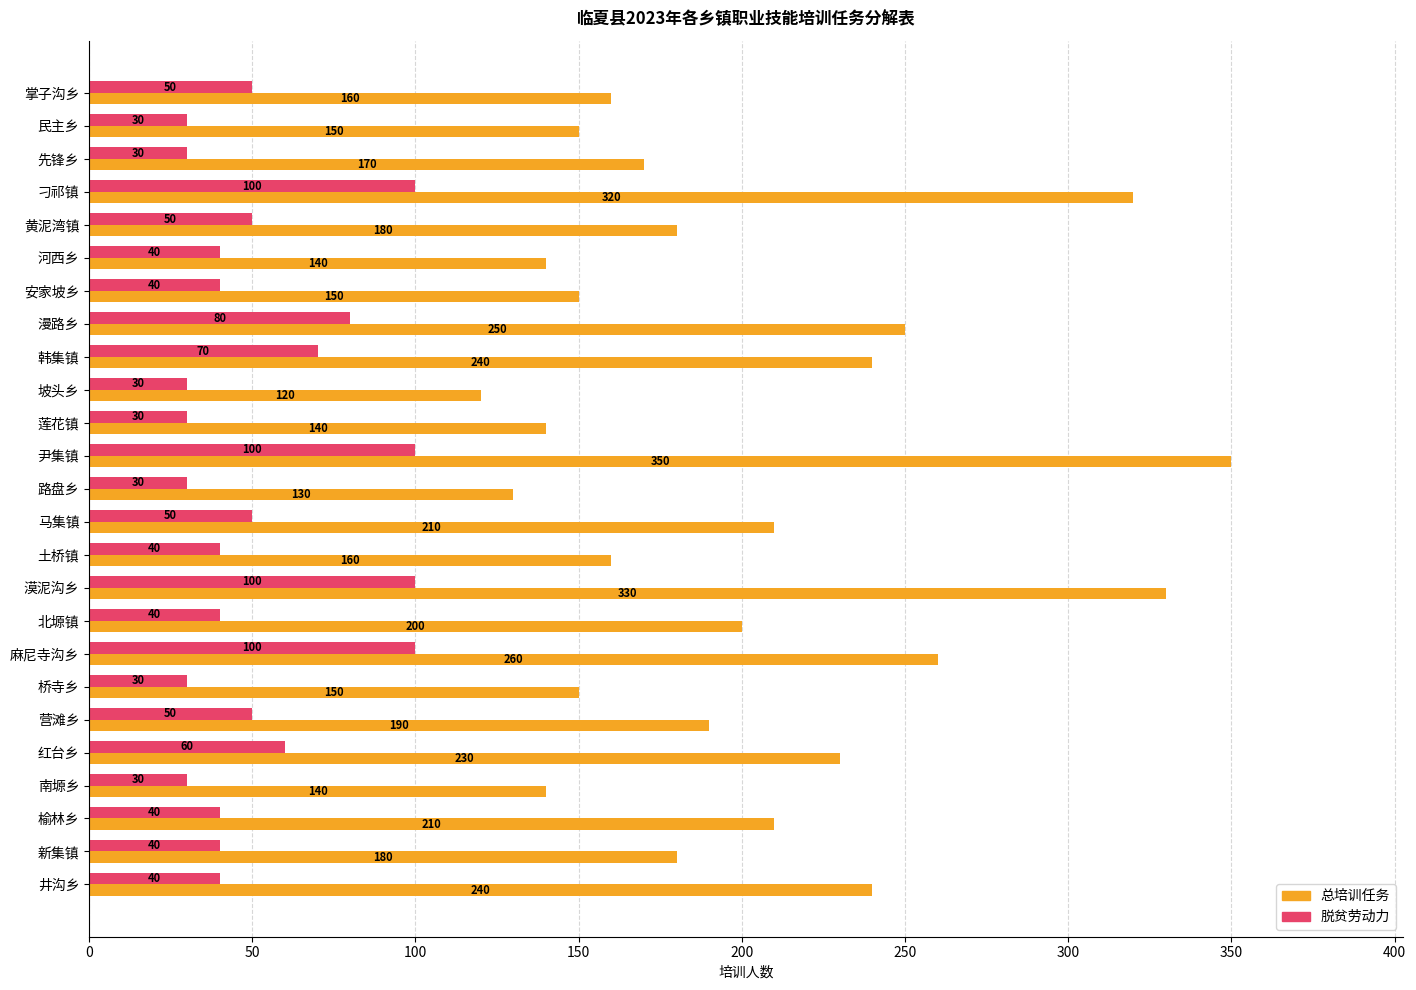

Which series has the widest spread of values?

总培训任务